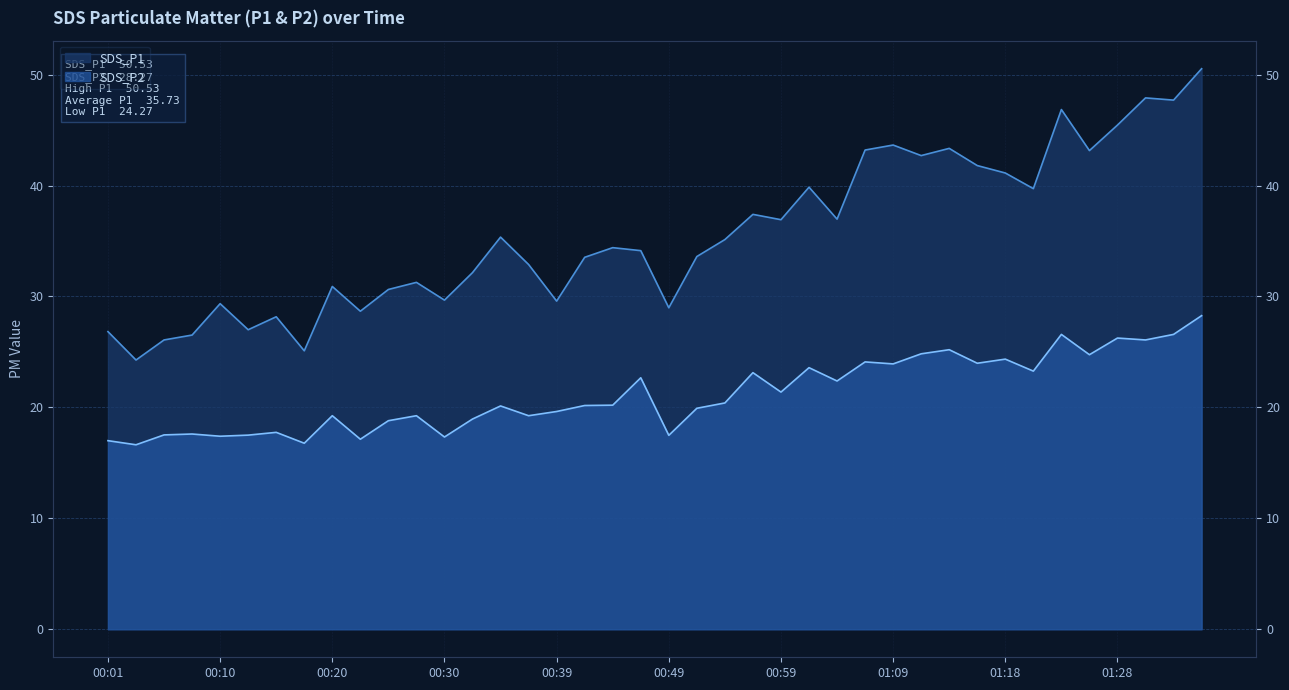

Where is the first local minimum for SDS_P2?

00:03